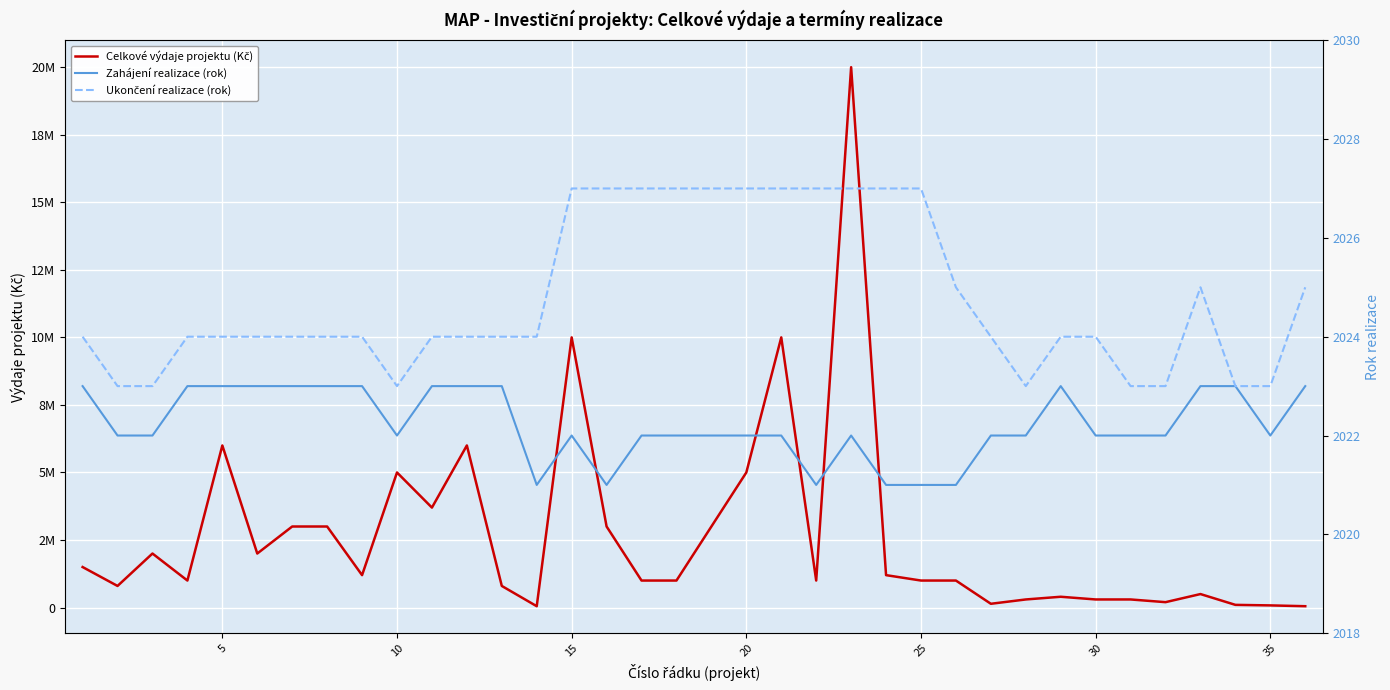

How many series are shown in this chart?

3